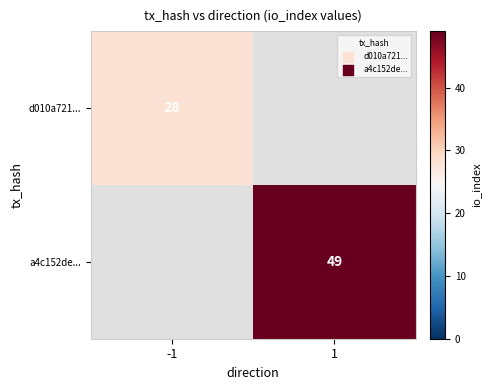

The value of a4c152de... at 1 is 81. True or false?

False